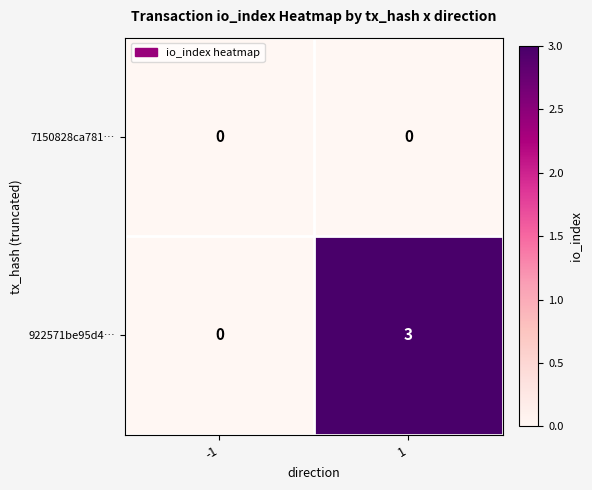

What value does the 922571be95d4… series have at 1?

3